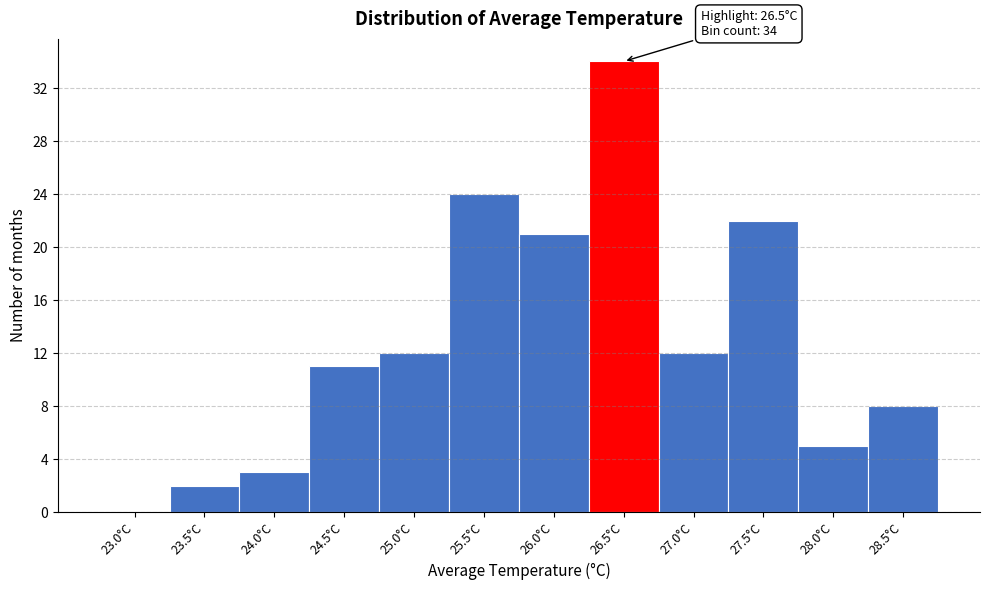

Reading left to right, what are all the values shown in this chart?

23.0°C=0	23.5°C=2	24.0°C=3	24.5°C=11	25.0°C=12	25.5°C=24	26.0°C=21	26.5°C=34	27.0°C=12	27.5°C=22	28.0°C=5	28.5°C=8